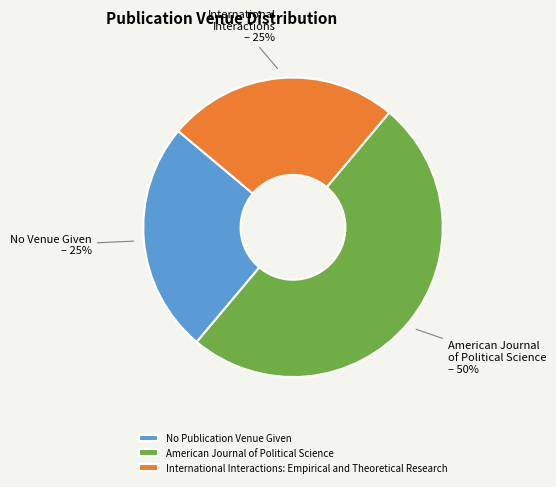

To the nearest percent, what portion does International Interactions: Empirical and Theoretical Research represent?

25%